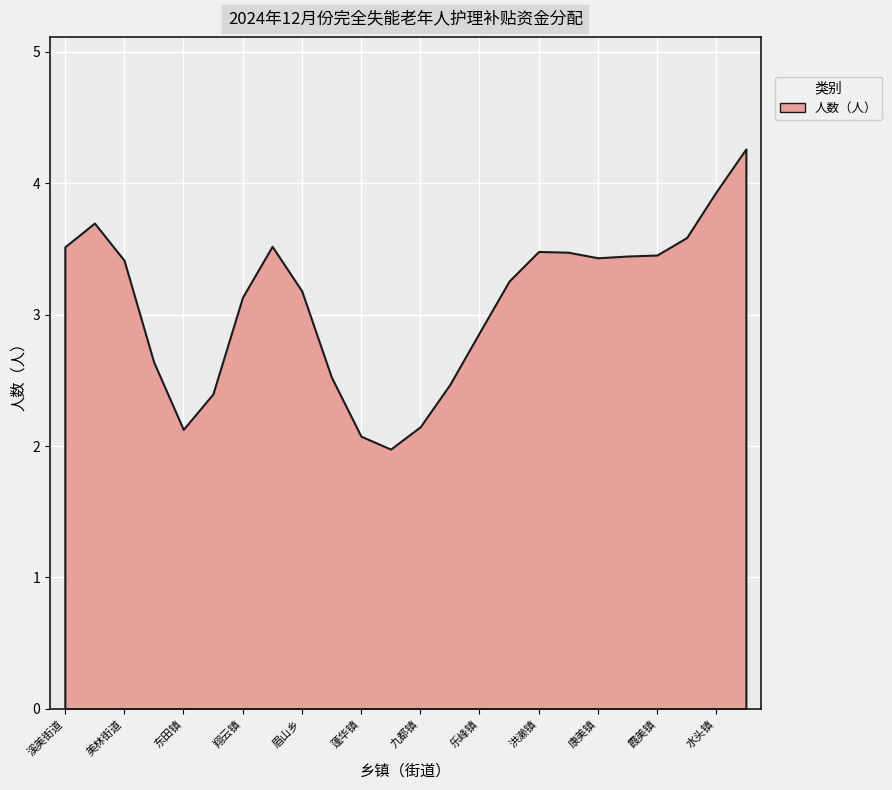

How many lines are shown in the chart?

1